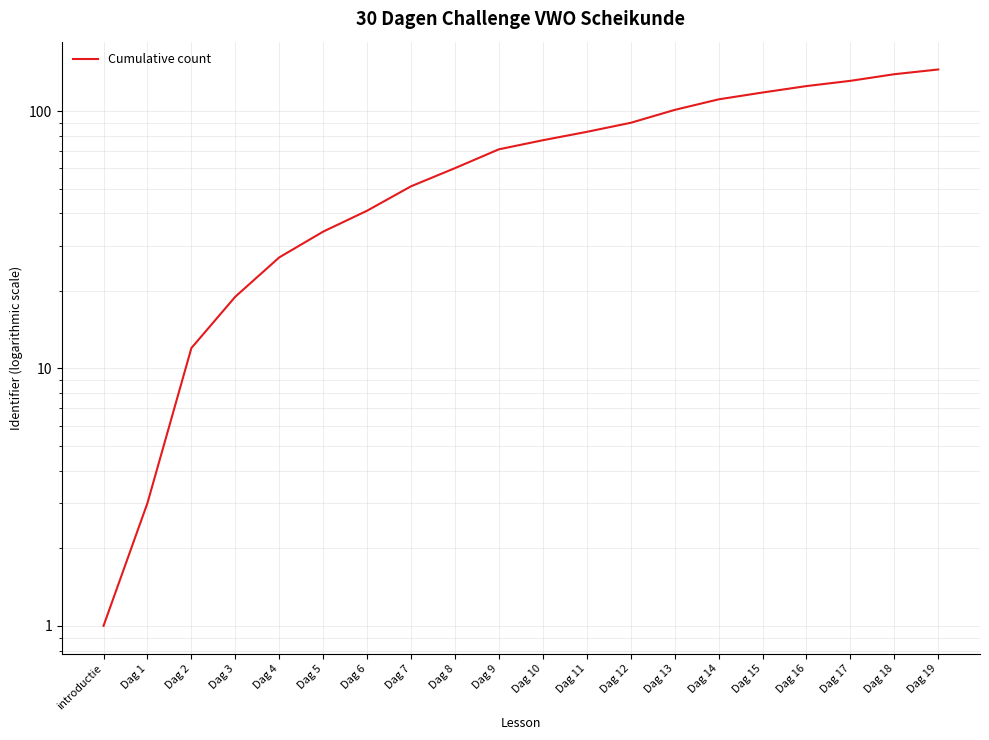

Reading left to right, list all the values displayed in this chart.

1	3	12	19	27	34	41	51	60	71	77	83	90	101	111	118	125	131	139	145